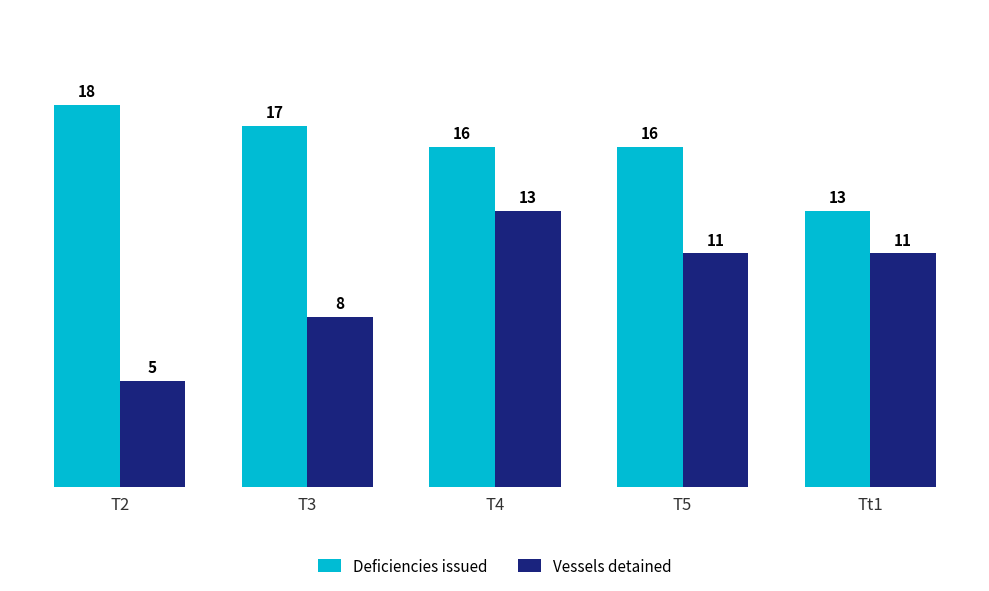

Reading left to right, what are all the values shown in this chart?

Deficiencies issued: 18	17	16	16	13
Vessels detained: 5	8	13	11	11